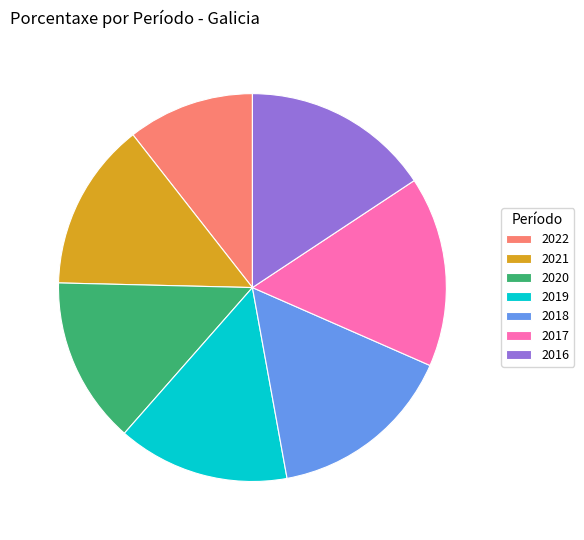

What is the ratio of the value at 2016 to the value at 2019?

1.1